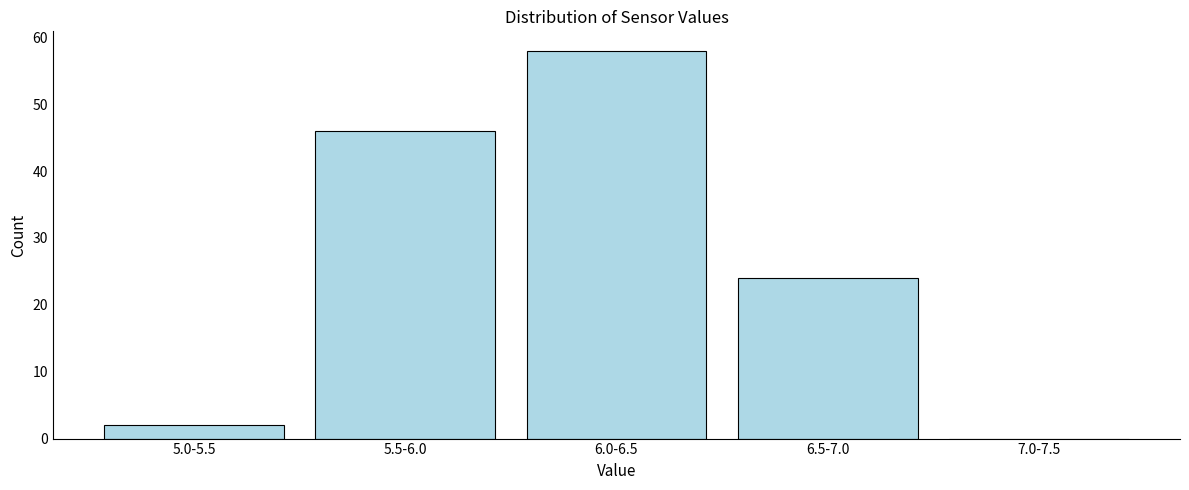

Reading left to right, list all the values displayed in this chart.

5.0-5.5=2	5.5-6.0=46	6.0-6.5=58	6.5-7.0=24	7.0-7.5=0